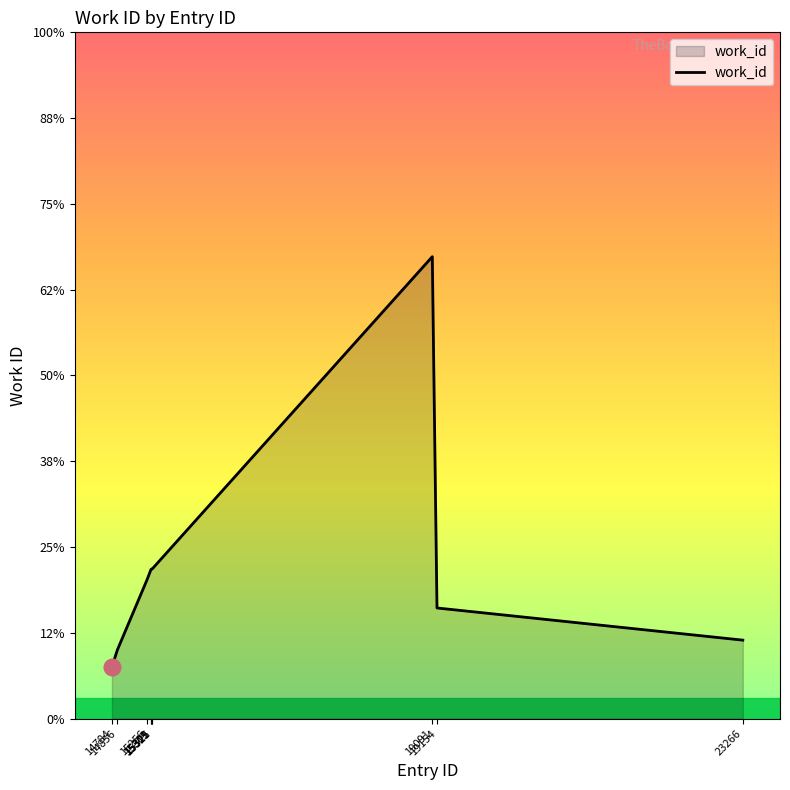

Does the chart have visible grid lines?

No